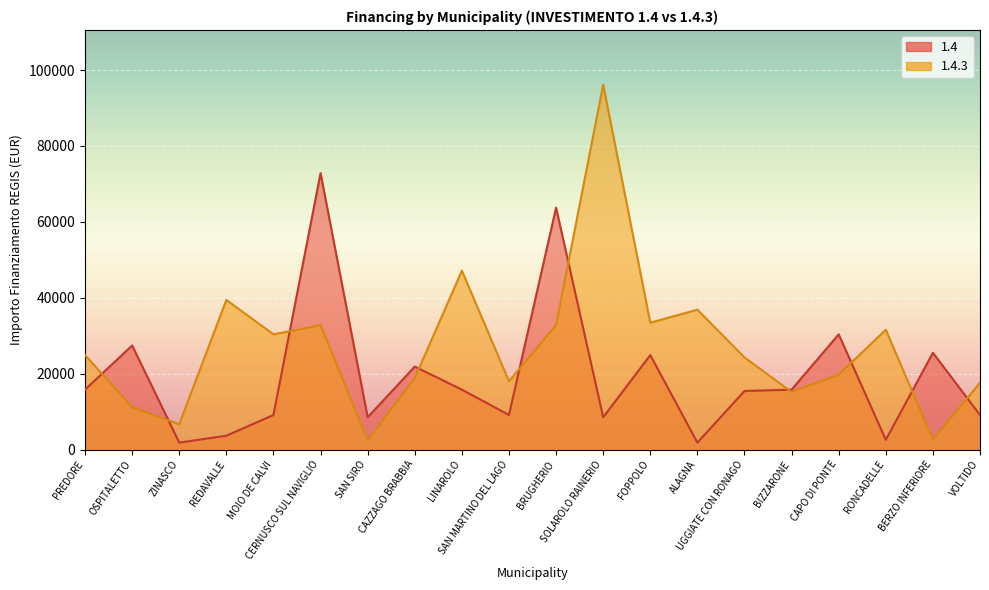

Where does the 1.4.3 series first go above 24887?

REDAVALLE